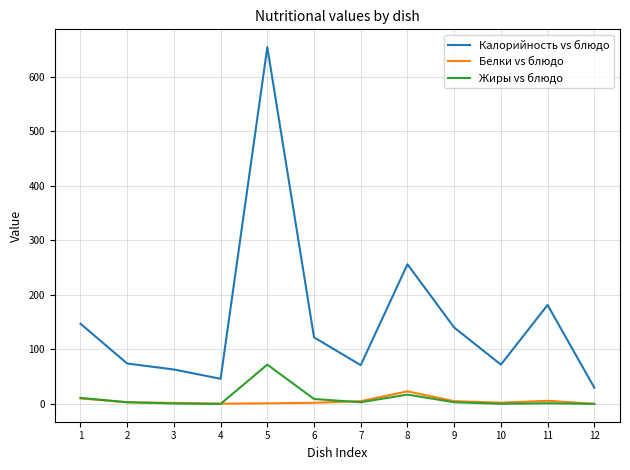

At which category does the chart reach its peak across all series?

5